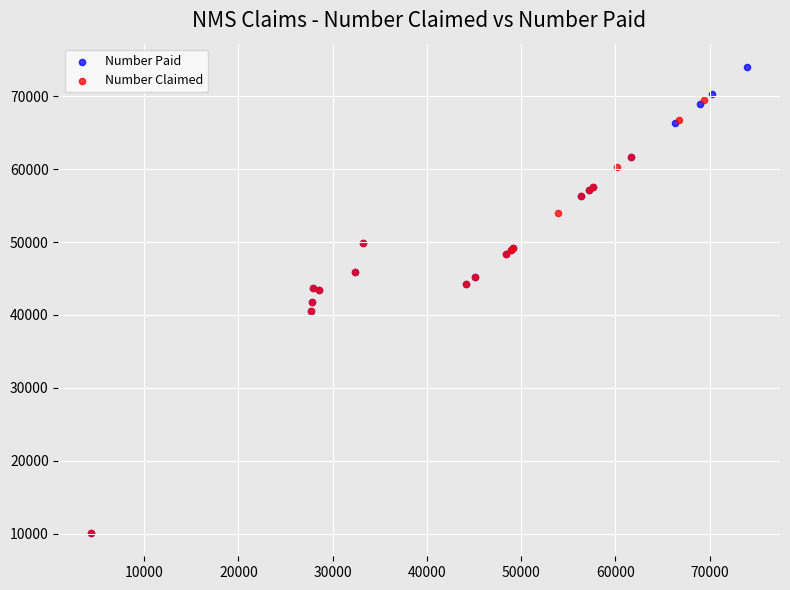

What are all the series names shown in the legend?

Number Paid, Number Claimed